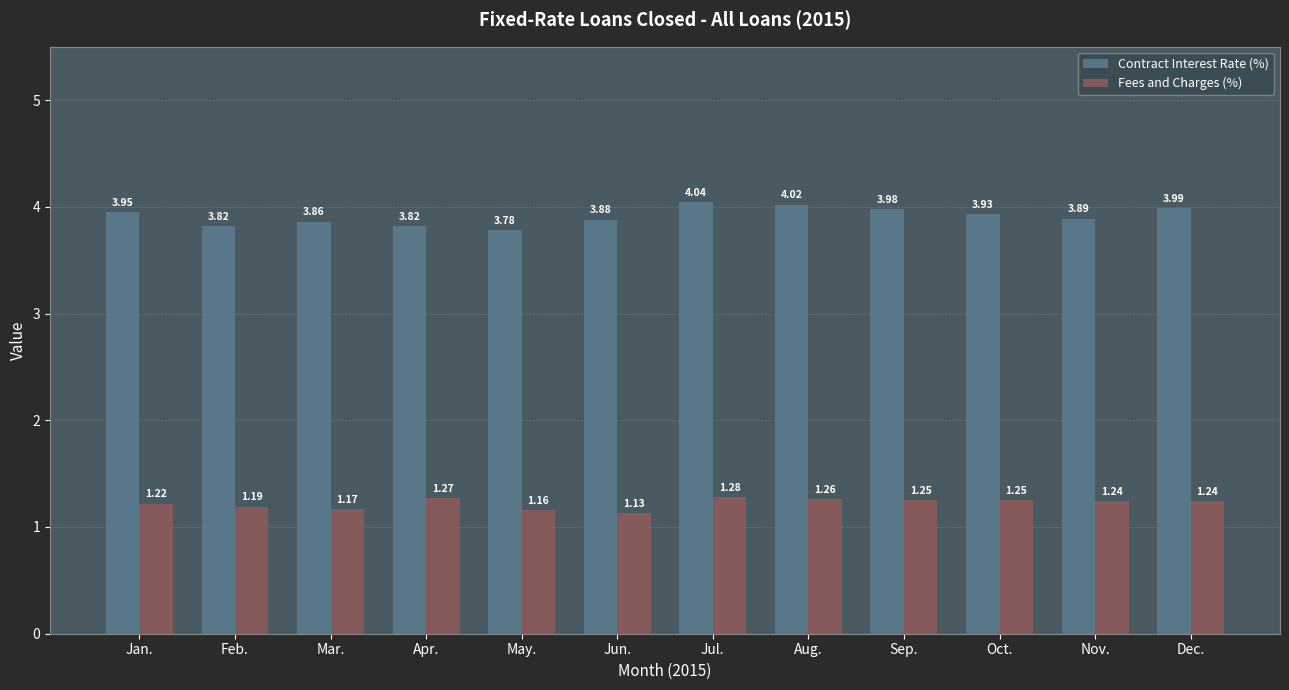

Which category has the highest value in the Contract Interest Rate (%) series?

Jul.